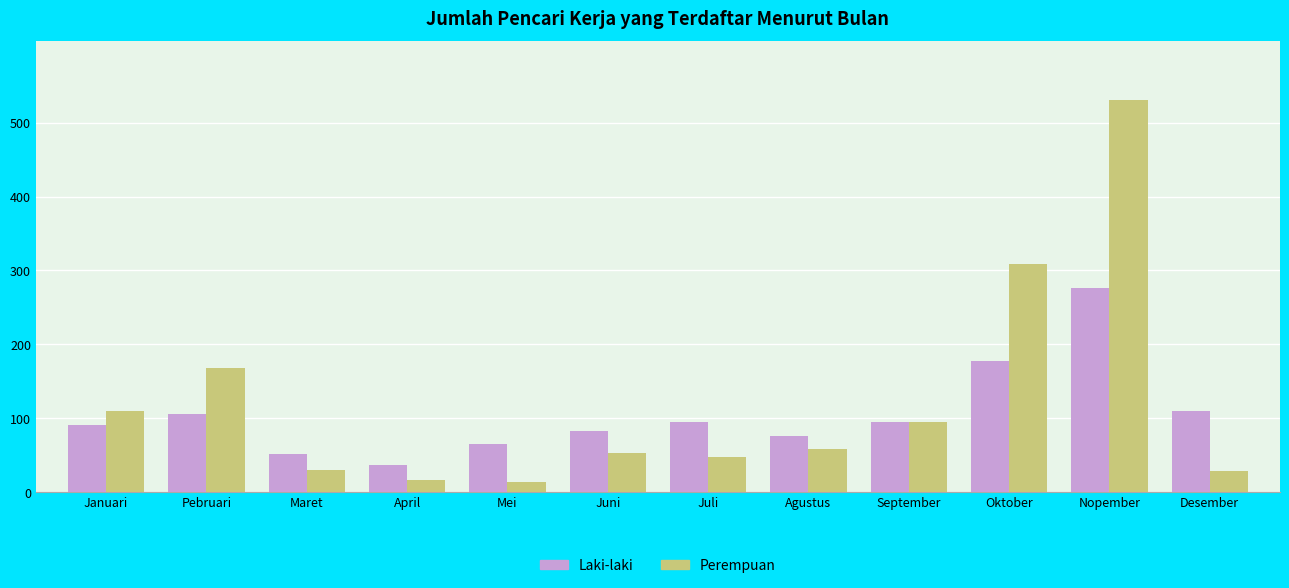

List the series in order of their peak value, highest first.

Perempuan, Laki-laki